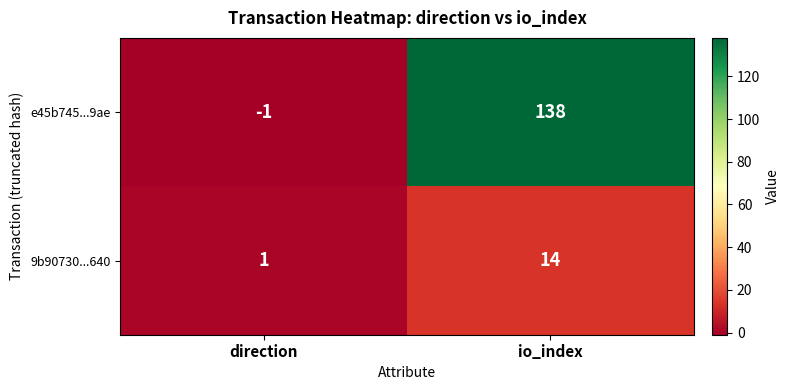

What is the maximum value for 9b90730...640?

14